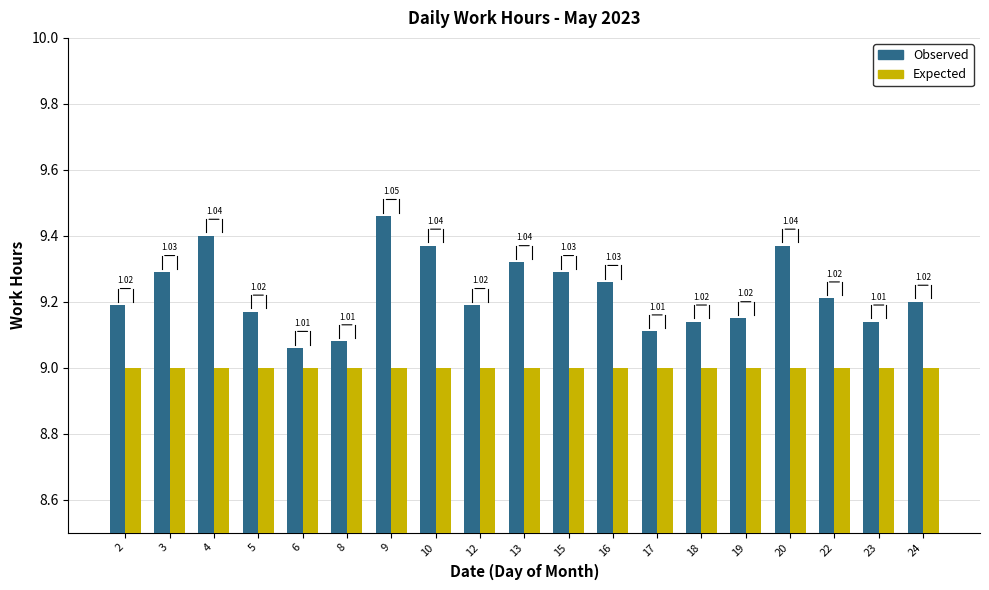

Rank the series at 6 from highest to lowest value.

Observed, Expected